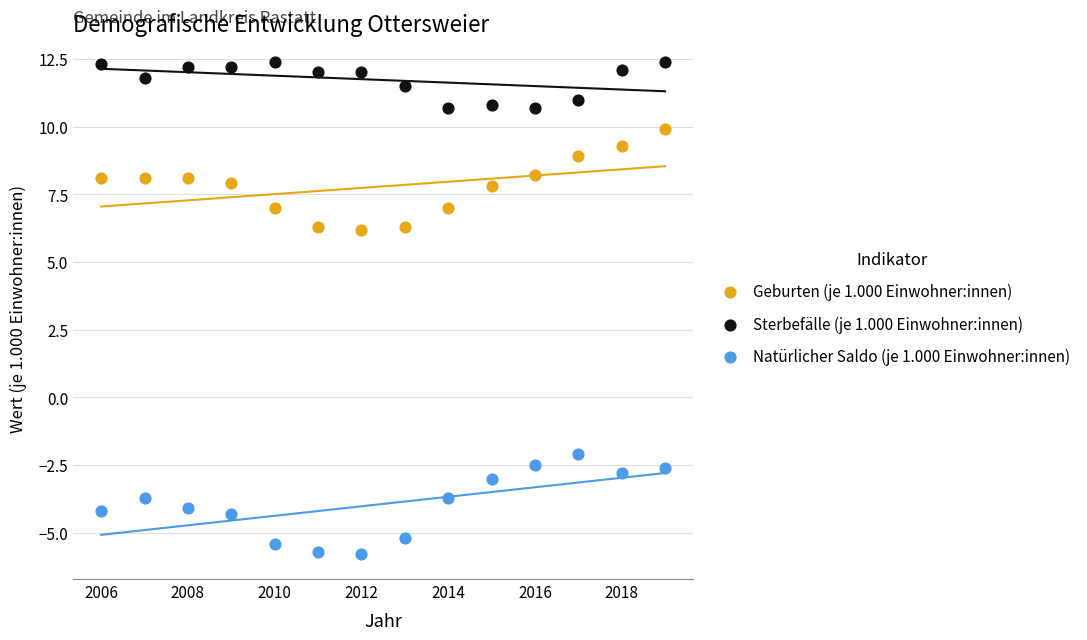

What is the X range (max minus min) for the scatter plot?

13.0